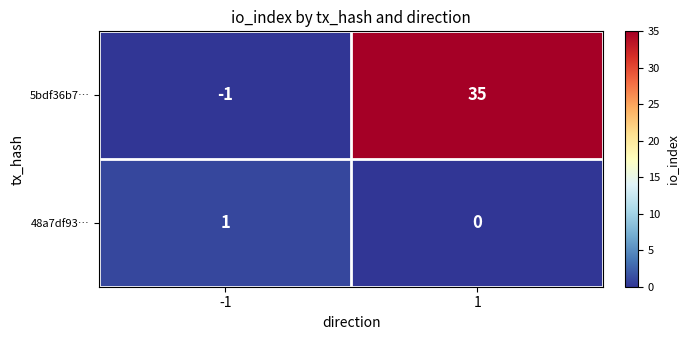

Is it true that 5bdf36b7… equals 35 at 1?

True